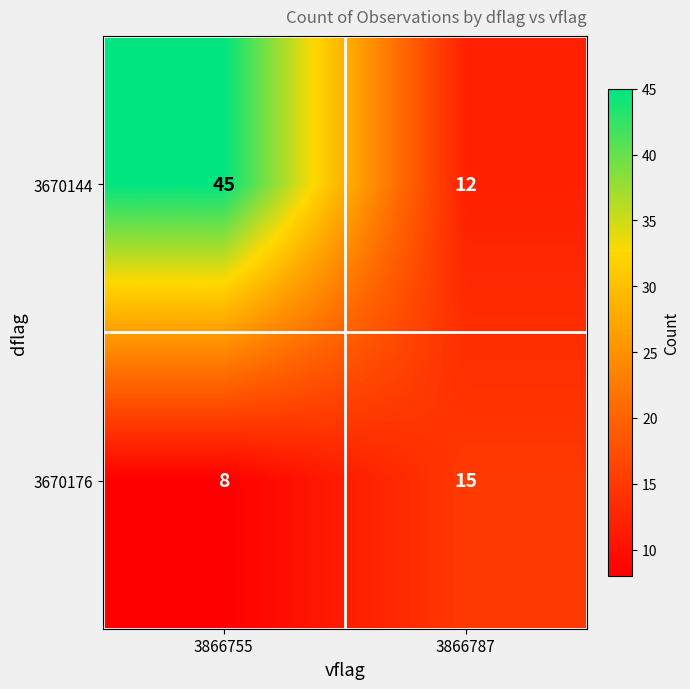

List the series in order of their peak value, highest first.

3670144, 3670176